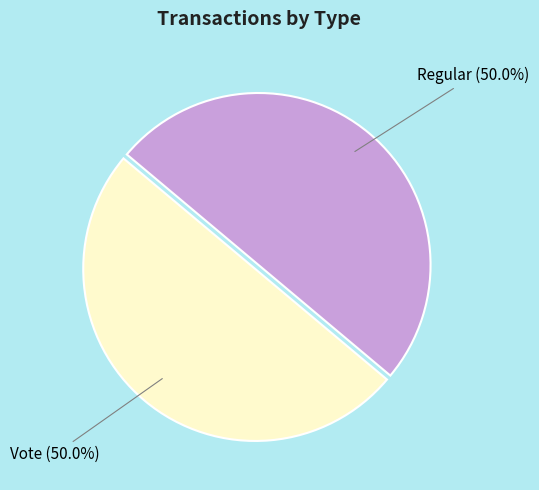

How many slices are in this pie chart?

2